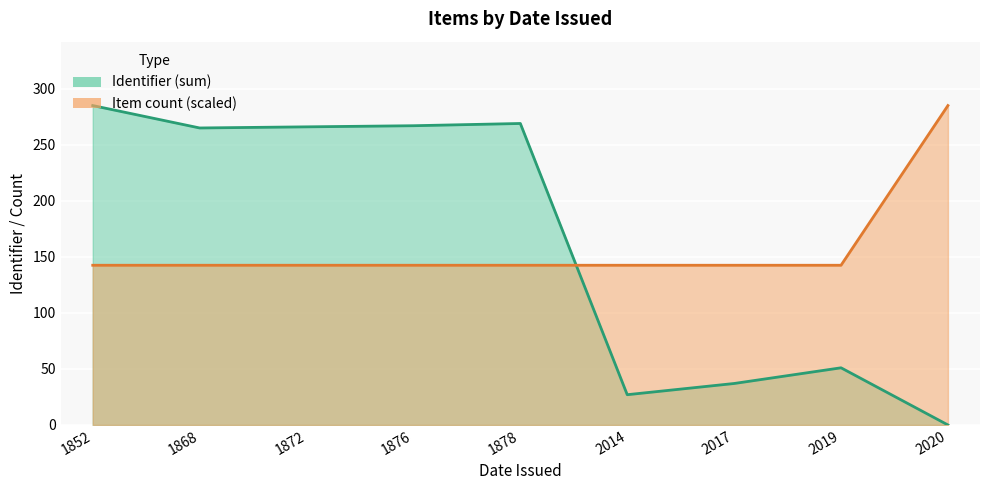

Between 1872 and 2014, which is larger?

1872